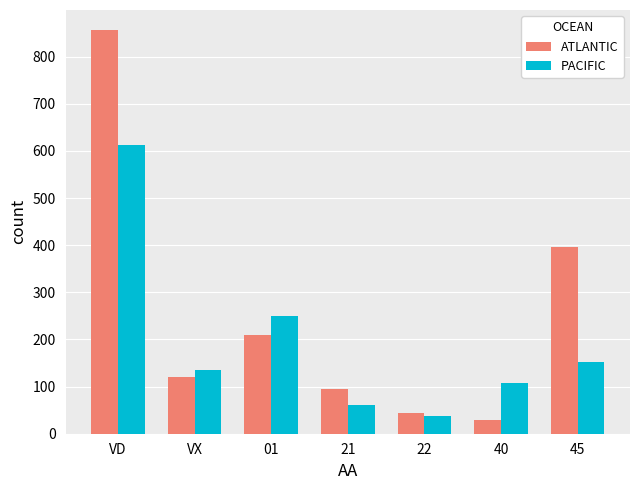

What is the average value of the PACIFIC series?

194